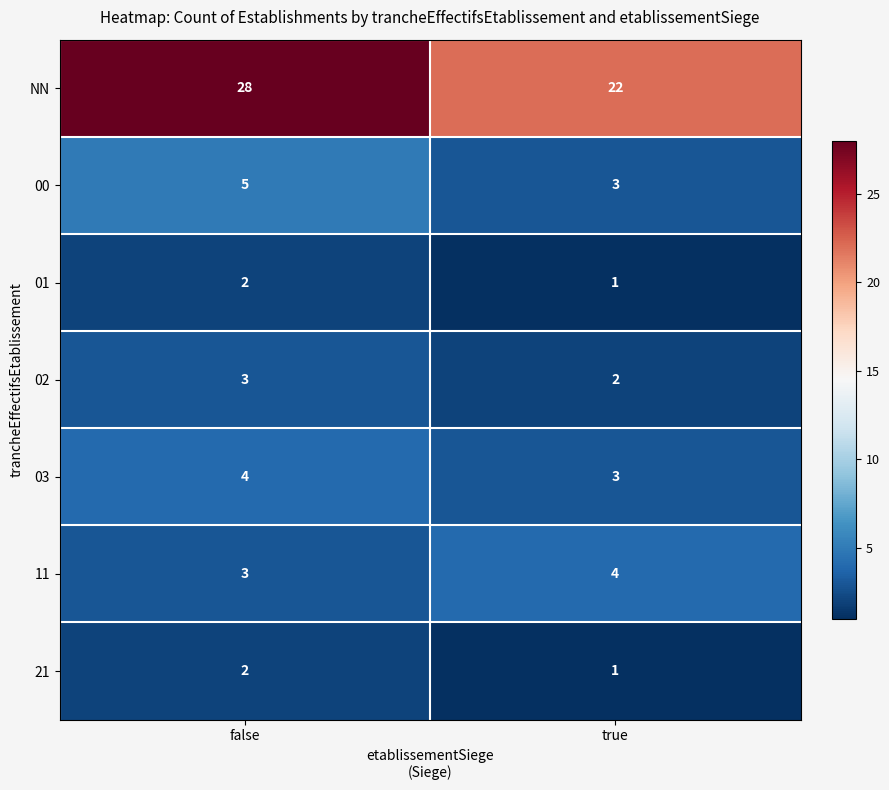

How many distinct data groups are displayed?

7